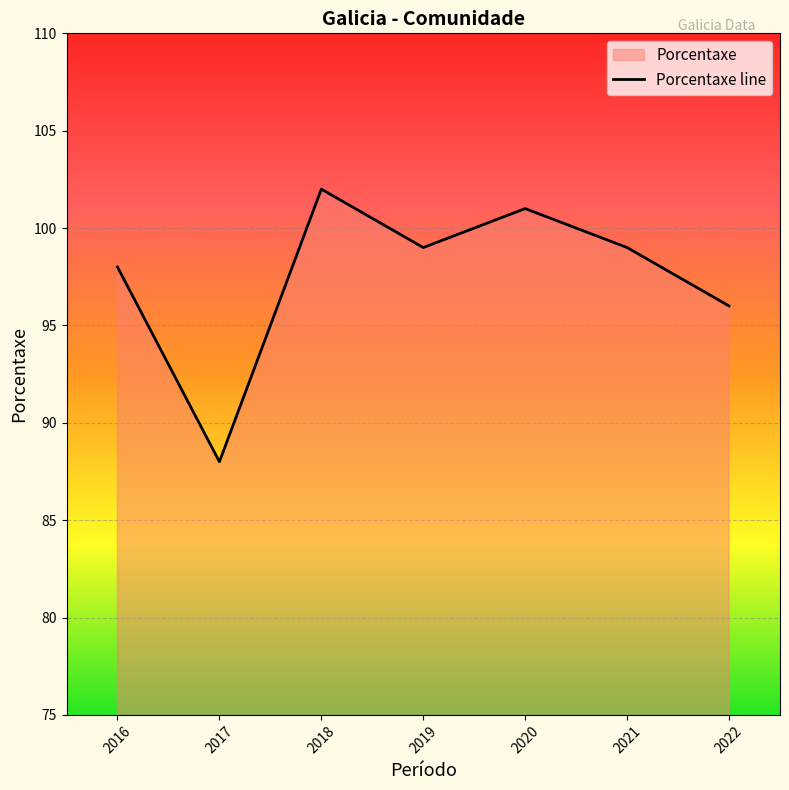

What is the sum of the values at 2022 and 2020?

197